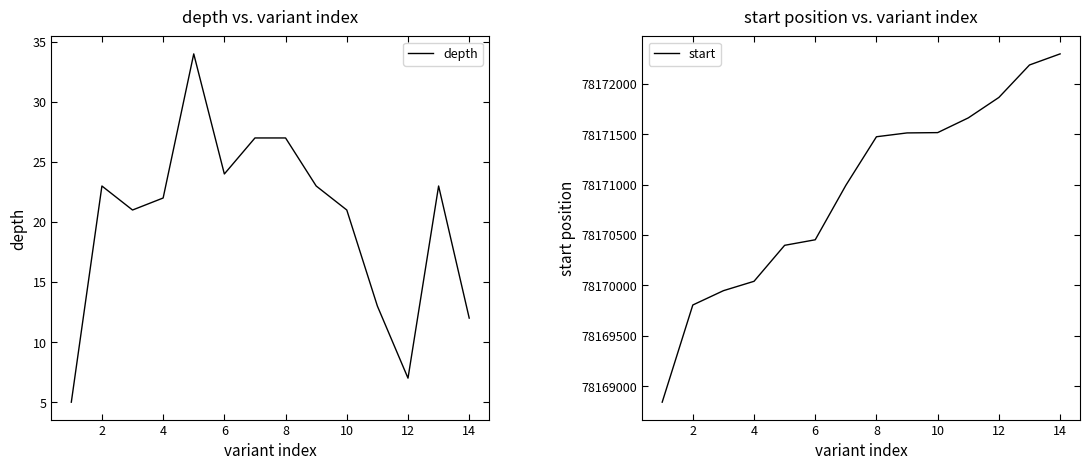

What is the maximum value for start?

78172296